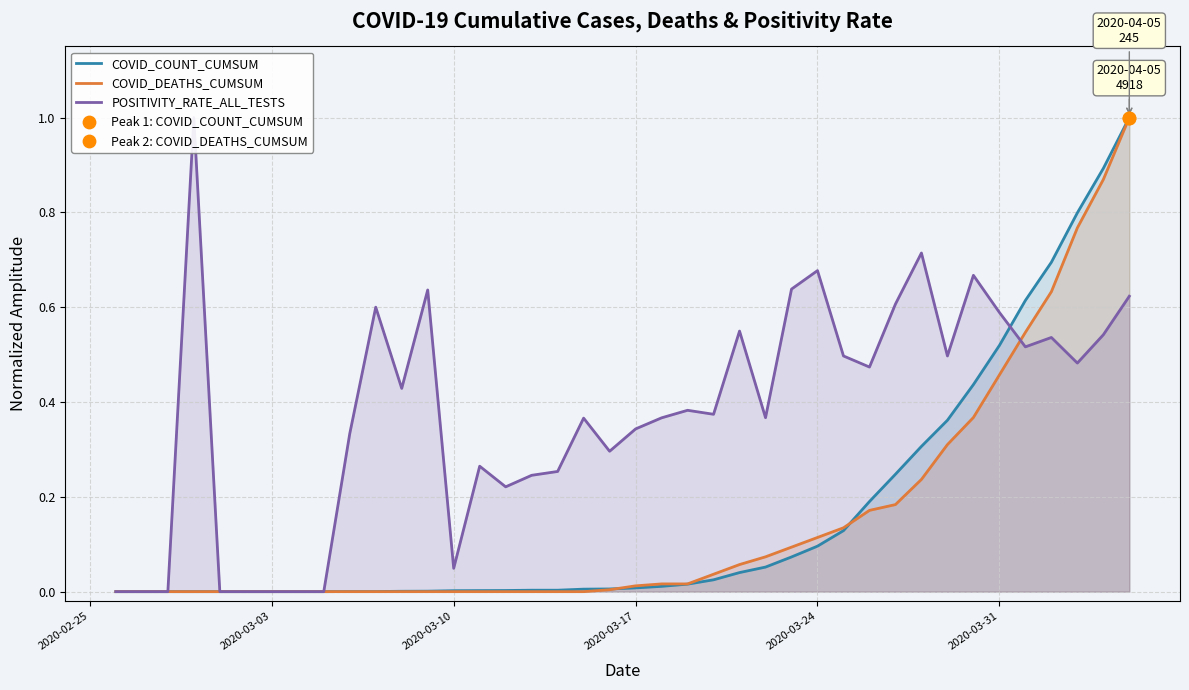

The value of COVID_COUNT_CUMSUM at 2020-03-17 is 0.0. True or false?

True